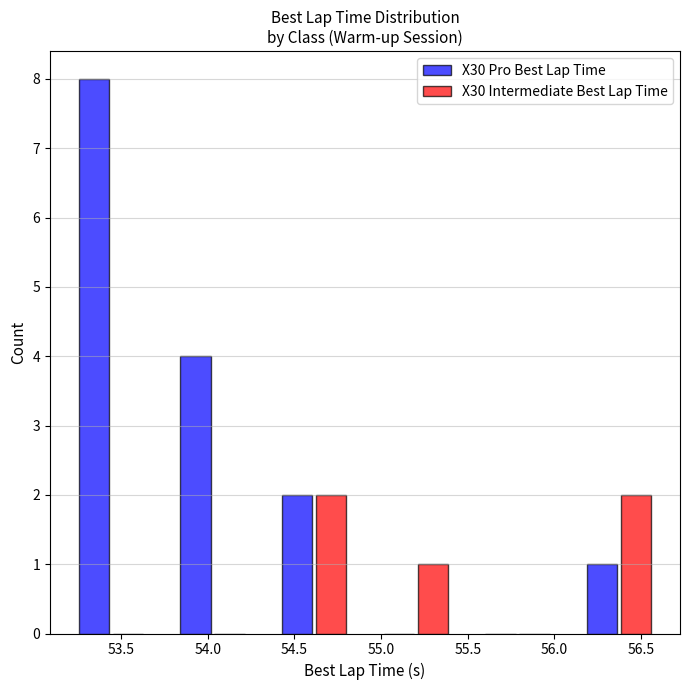

In the X30 Pro Best Lap Time series, which range on the x-axis has the tallest bar?

53.15 to 53.75